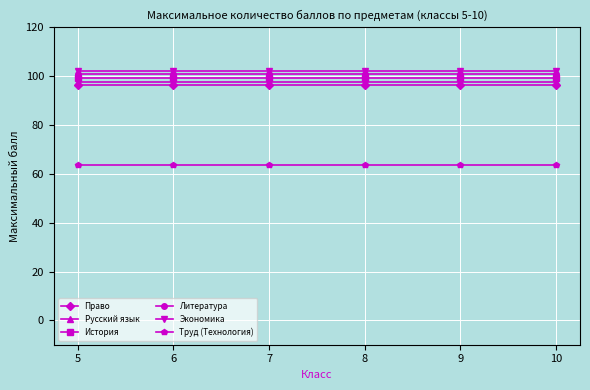

Which series has the largest total across all categories?

Экономика